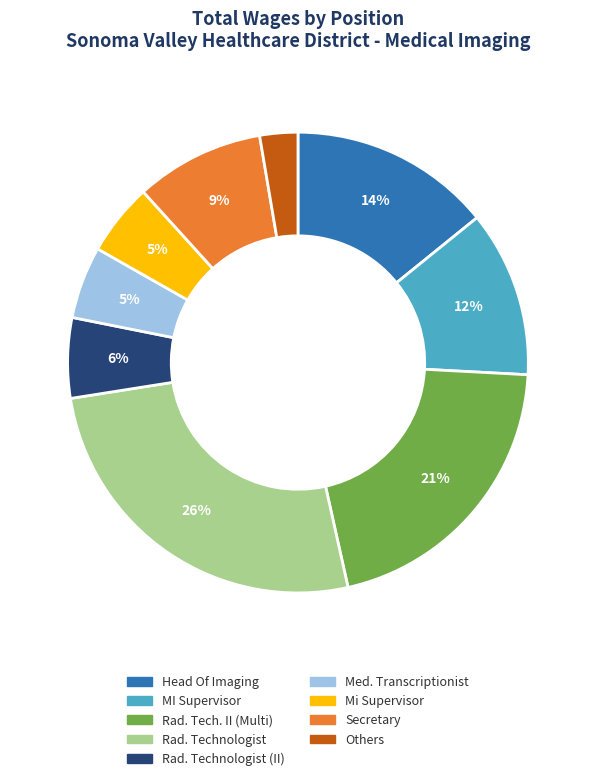

Is there a majority slice in this chart?

No